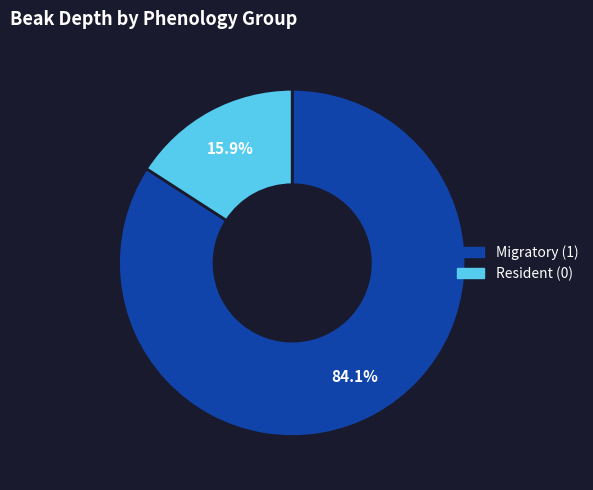

Does any single category account for the majority?

Yes